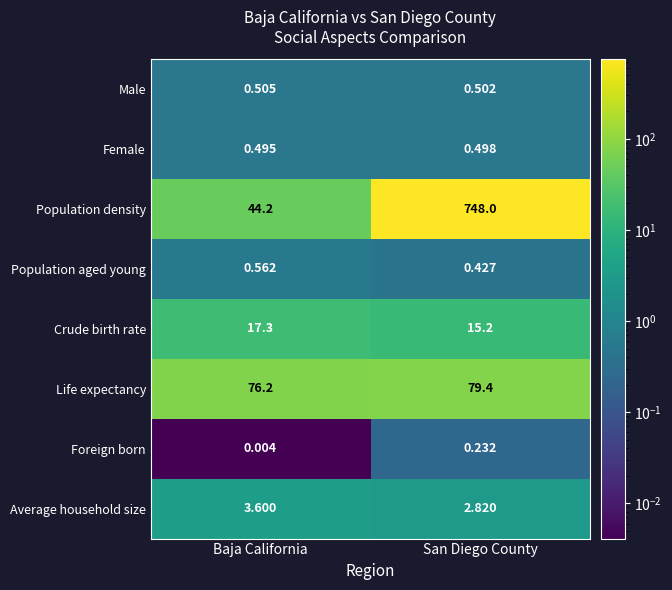

Which series has the widest spread of values?

Population density